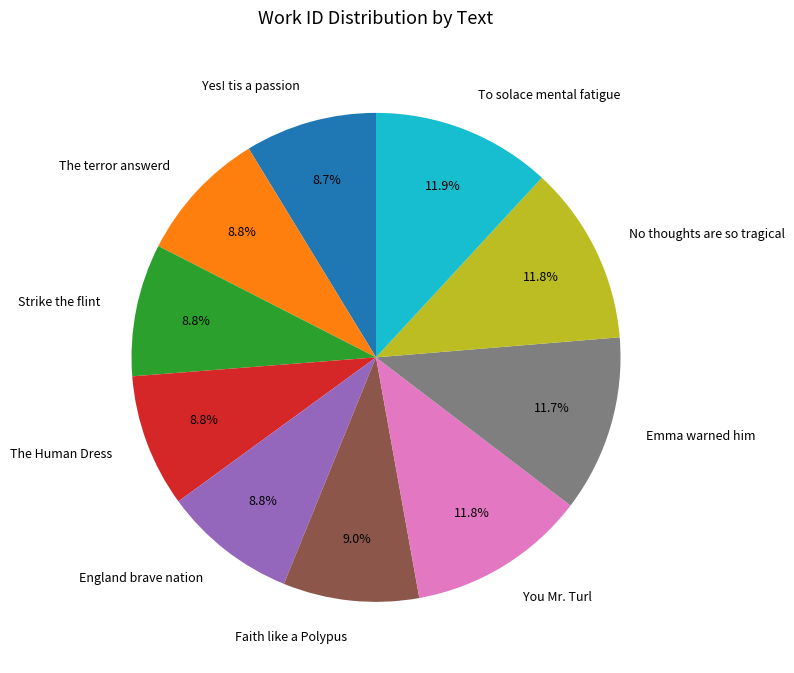

To the nearest percent, what is the average slice percentage?

10%